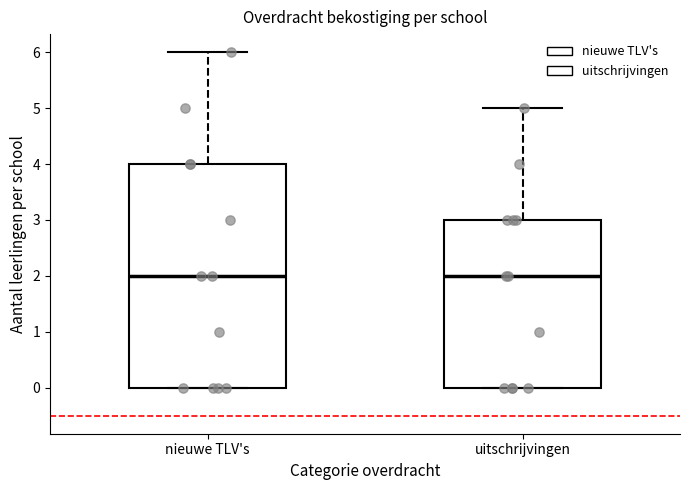

Reading left to right, read every box against the y-axis: the position of its median line, the range the box covers, and the ends of its whiskers. The values are not printed on the chart, so give them approximately, as read against the axis.

nieuwe TLV's: median 2, box 0 to 4, whiskers 0 to 6
uitschrijvingen: median 2, box 0 to 3, whiskers 0 to 5